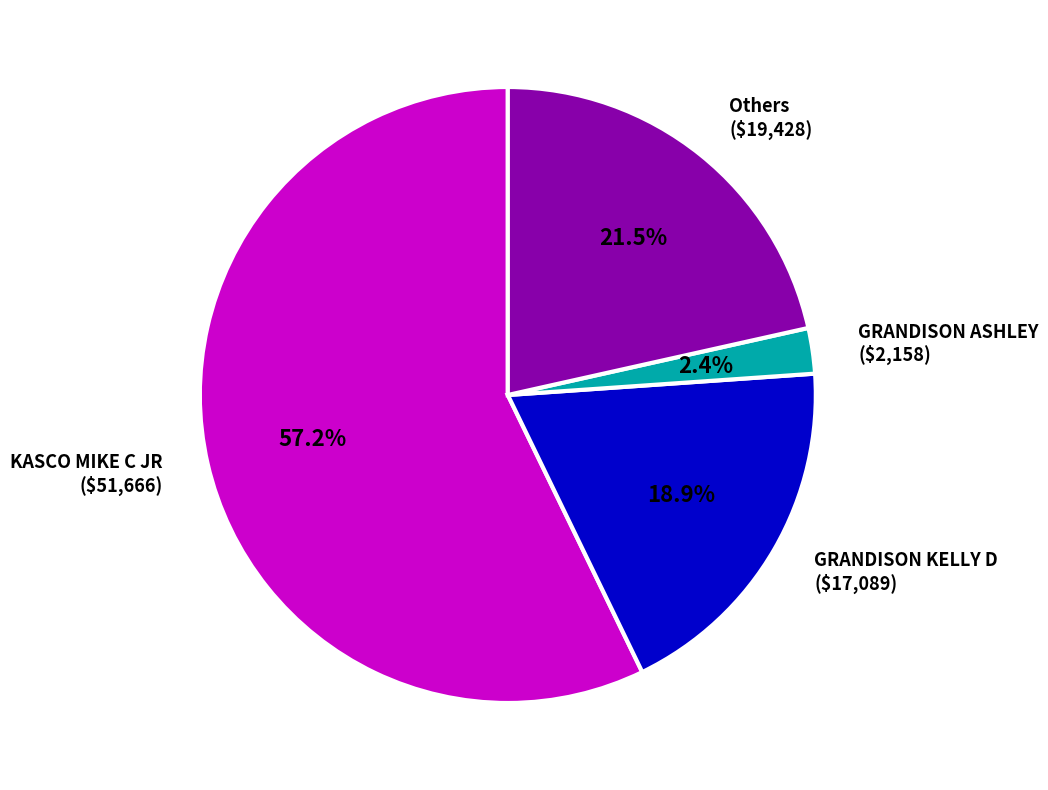

Which slice is the smallest?

GRANDISON ASHLEY ($2,158)